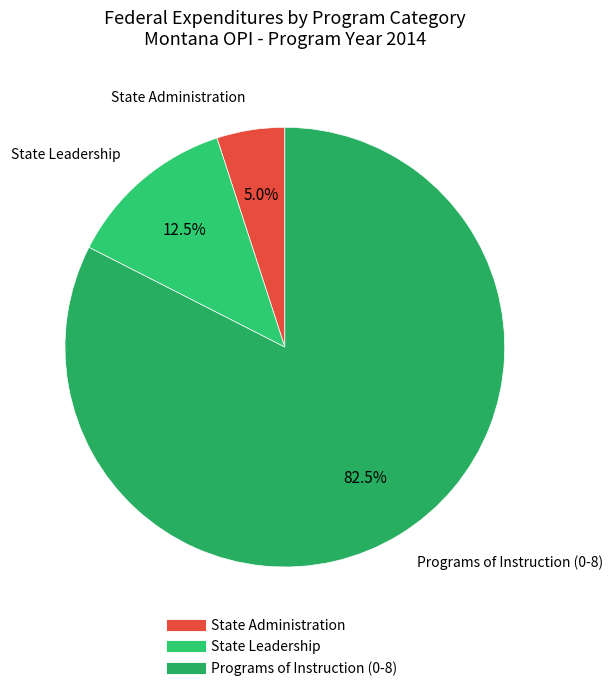

What is the largest slice in the pie chart?

Programs of Instruction (0-8)